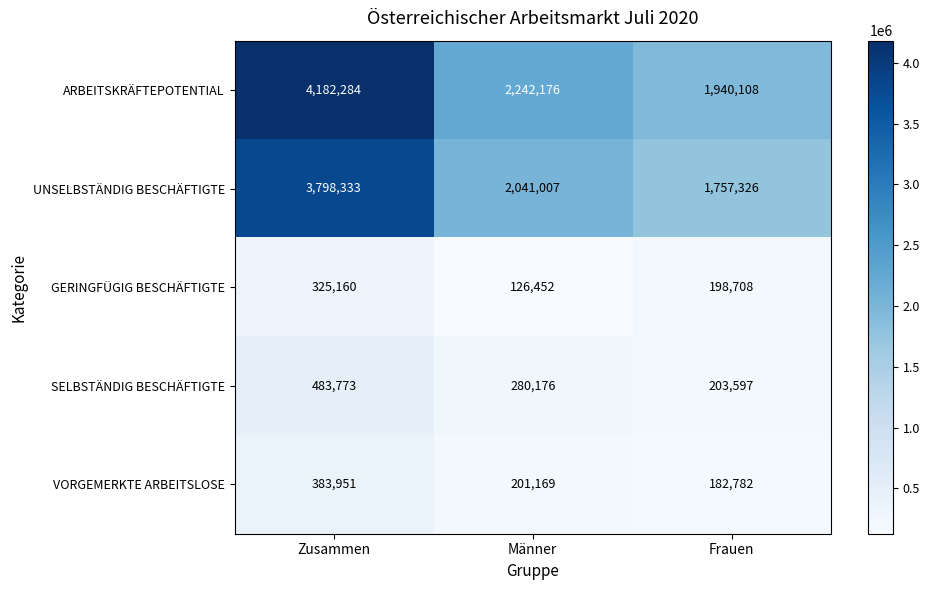

What is the sum of all SELBSTÄNDIG BESCHÄFTIGTE values?

967546